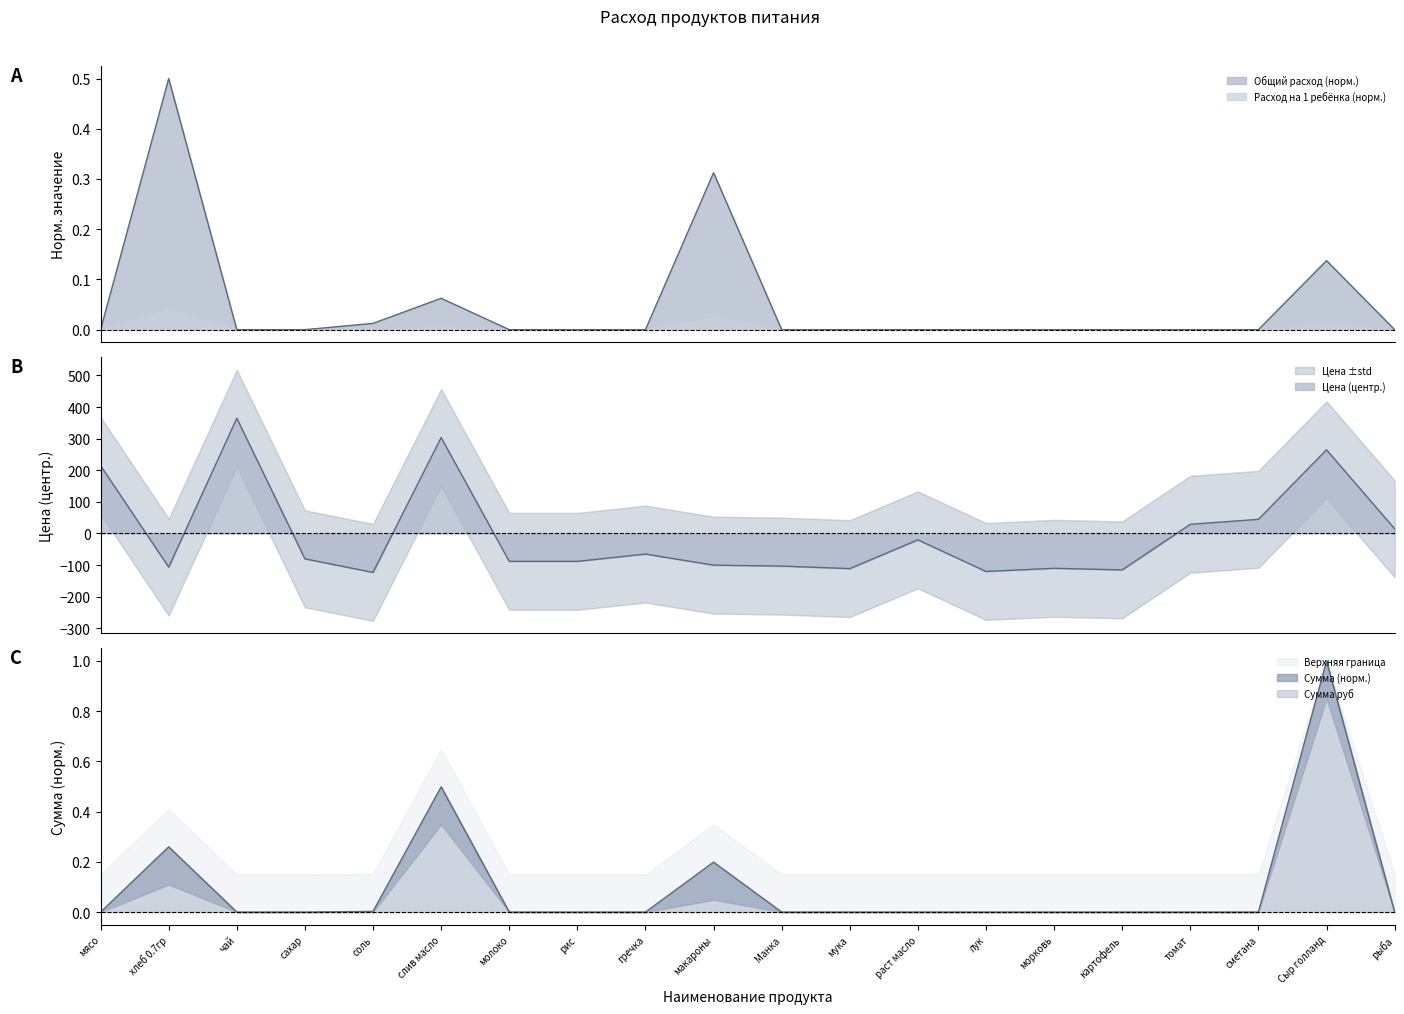

What is the difference between the highest and lowest values at мясо?

214.6